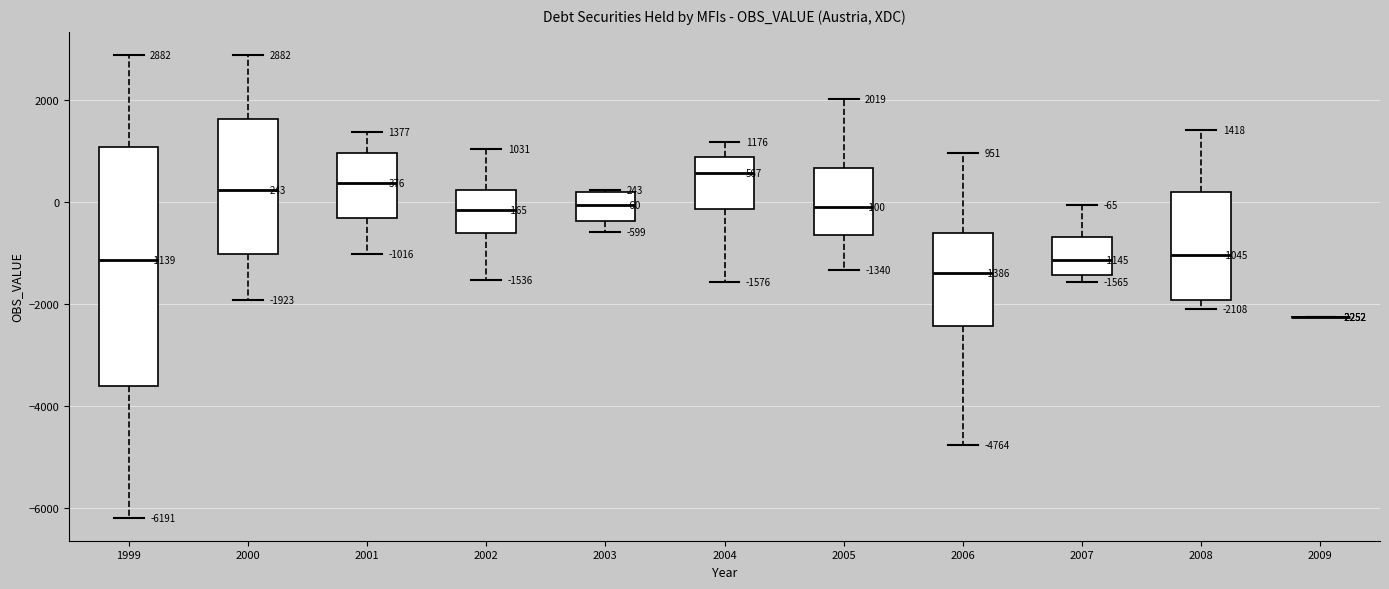

Comparing the boxes themselves (not the whiskers), which one is the tallest?

1999